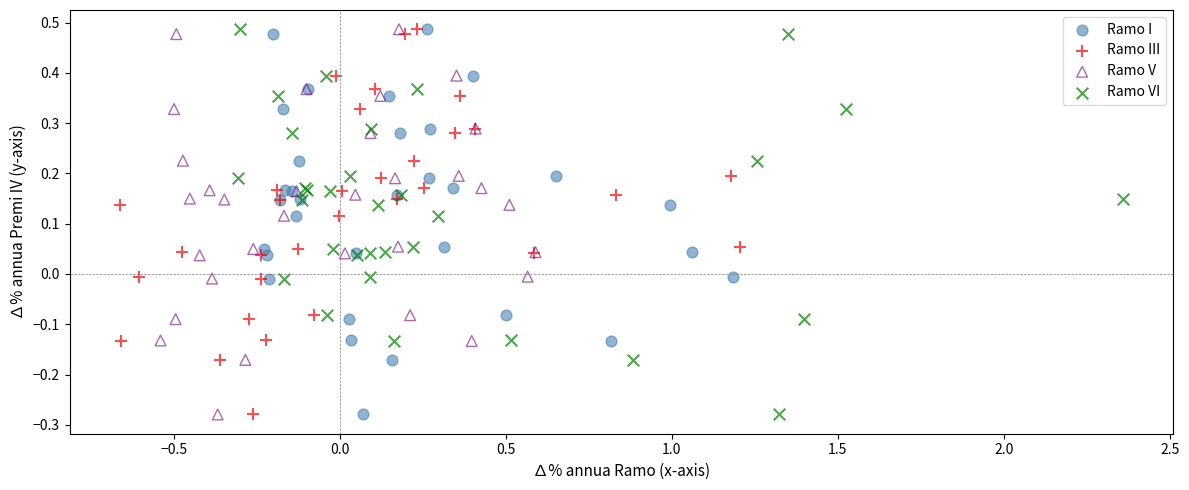

What are all the series names shown in the legend?

Ramo I, Ramo III, Ramo V, Ramo VI